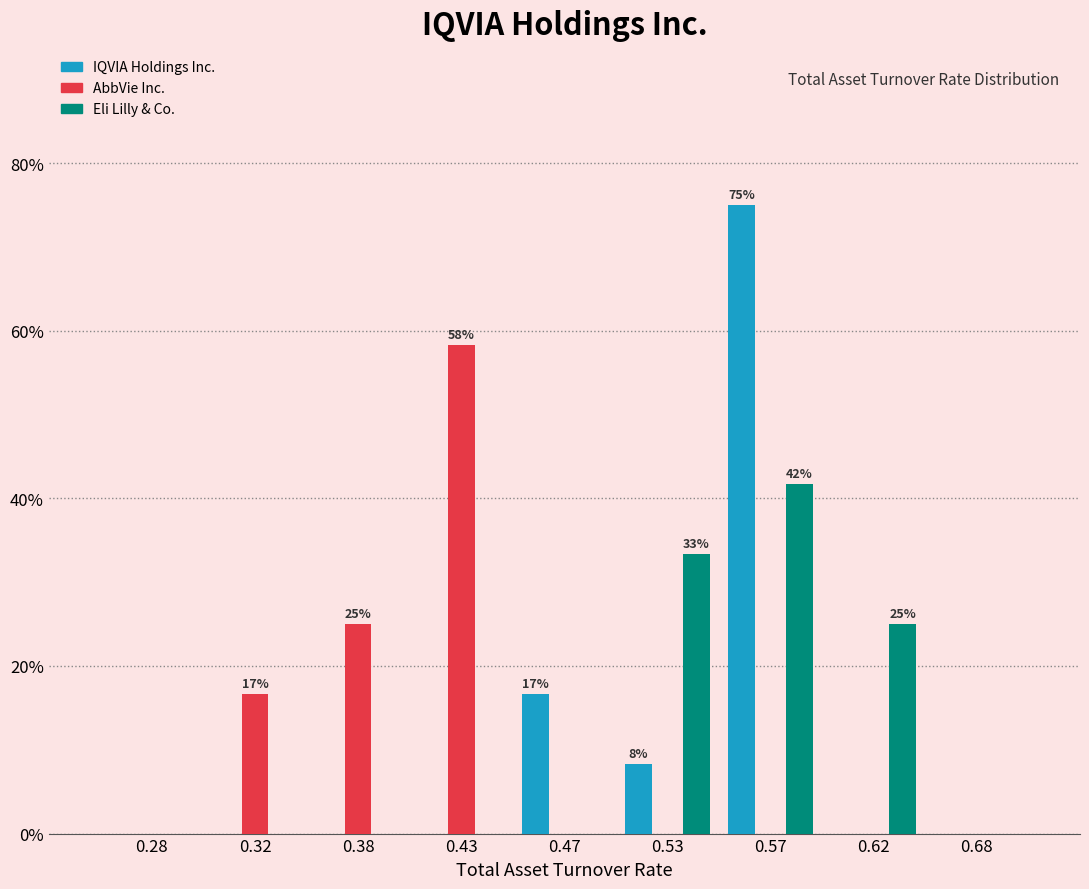

Reading left to right, transcribe all the data shown in this chart.

IQVIA Holdings Inc.: 0.28=0.0	0.32=0.0	0.38=0.0	0.43=0.0	0.47=16.7	0.53=8.3	0.57=75.0	0.62=0.0	0.68=0.0
AbbVie Inc.: 0.28=0.0	0.32=16.7	0.38=25.0	0.43=58.3	0.47=0.0	0.53=0.0	0.57=0.0	0.62=0.0	0.68=0.0
Eli Lilly & Co.: 0.28=0.0	0.32=0.0	0.38=0.0	0.43=0.0	0.47=0.0	0.53=33.3	0.57=41.7	0.62=25.0	0.68=0.0